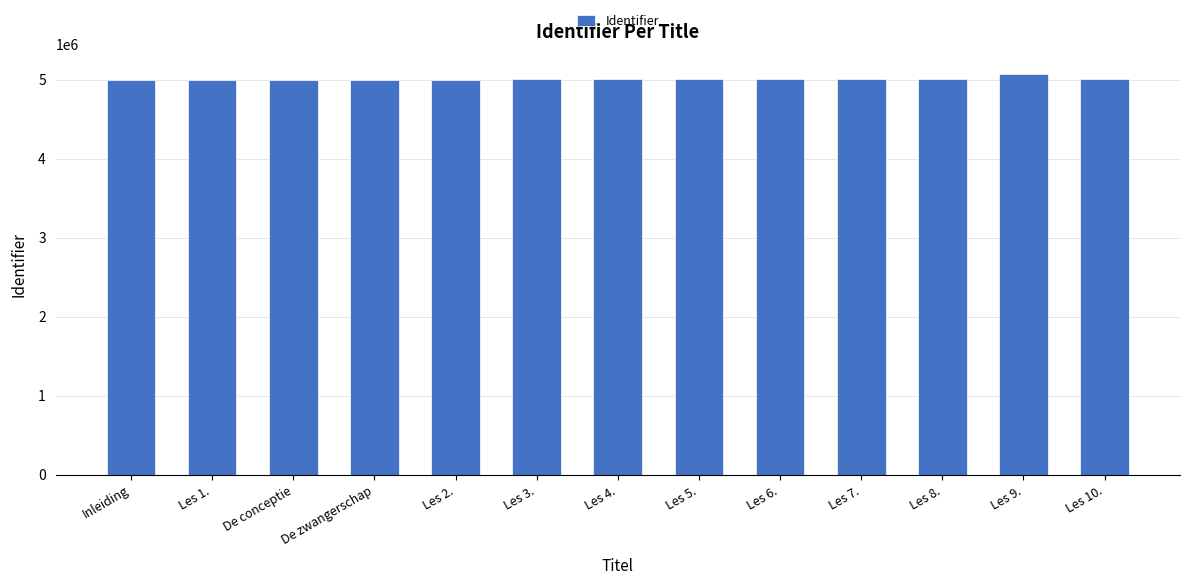

Which has a higher value, Inleiding or Les 9.?

Les 9.